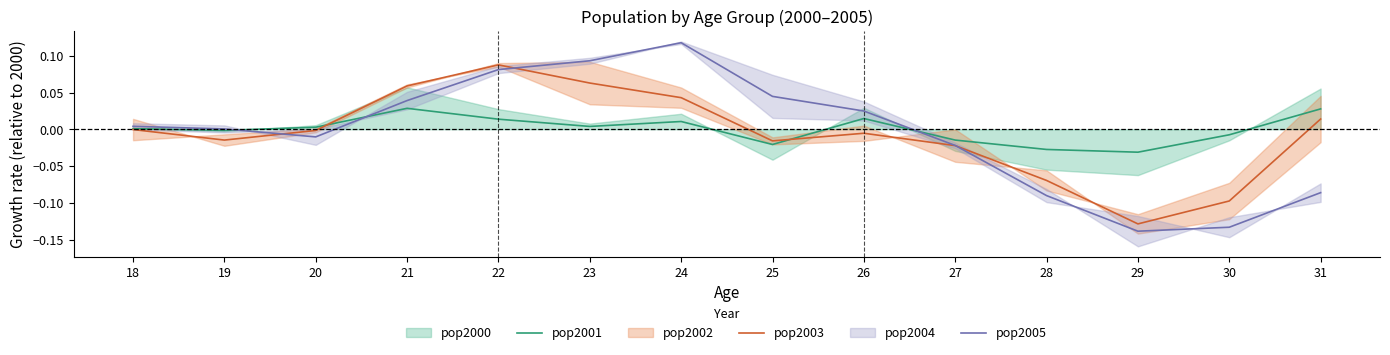

In pop2001, how many points are higher than both neighbors (excluding endpoints)?

3